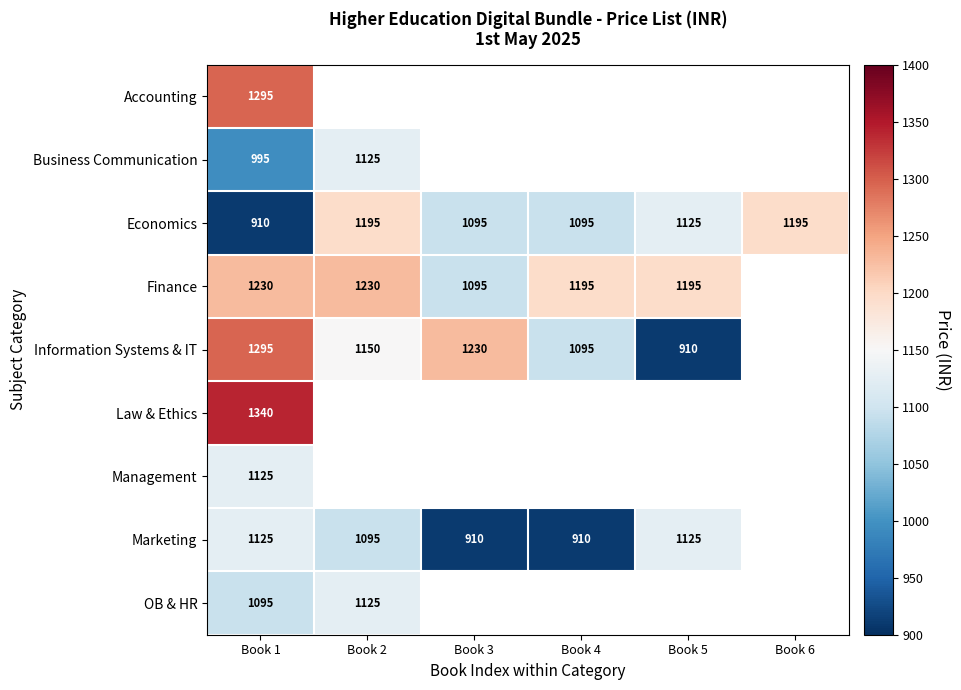

At which category does the chart reach its minimum across all series?

Book 1